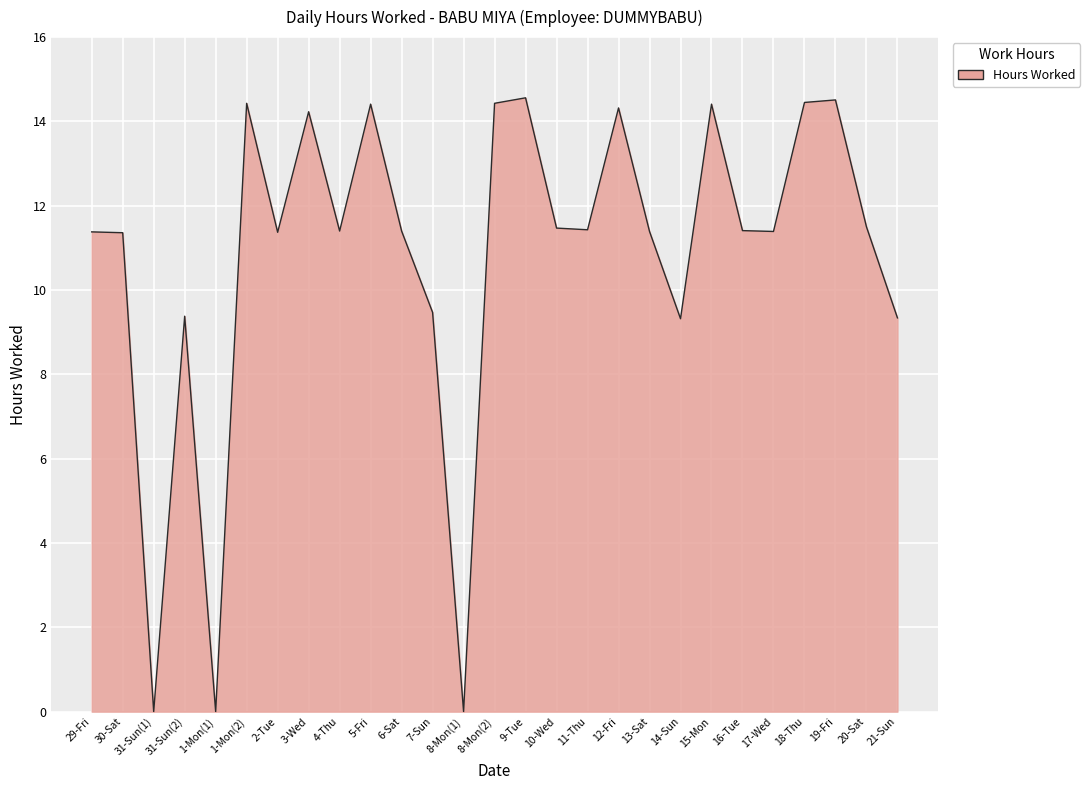

What is the greatest value displayed?

14.6